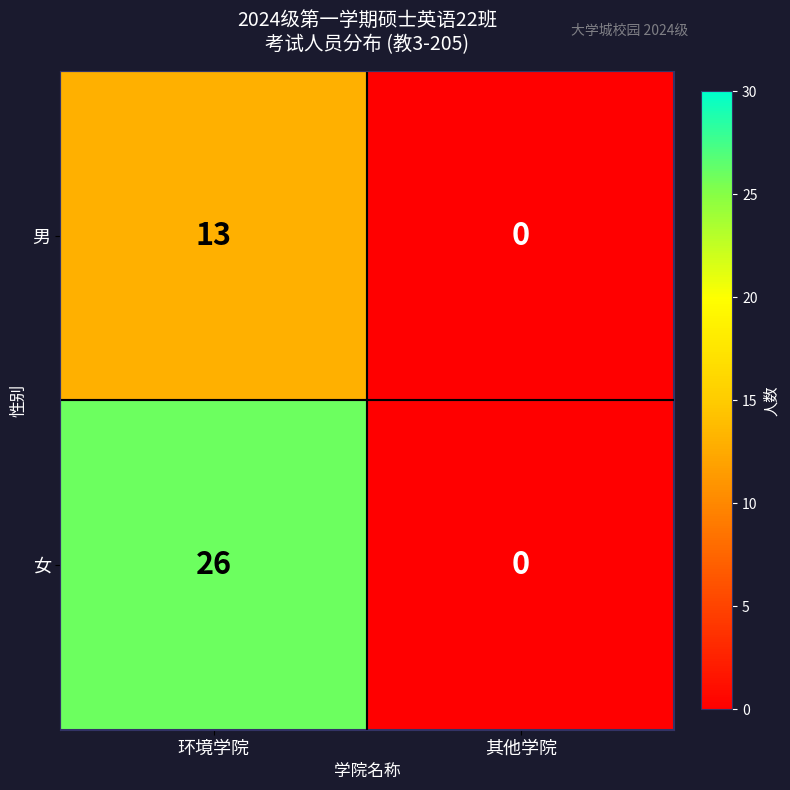

What is the difference between the 女 values at 环境学院 and 其他学院?

26